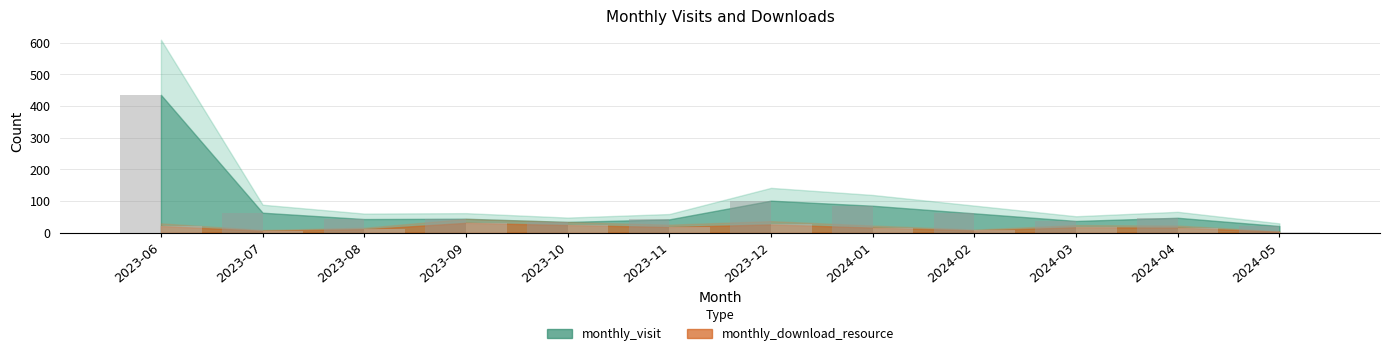

At which category is the sum across all series the highest?

2023-06